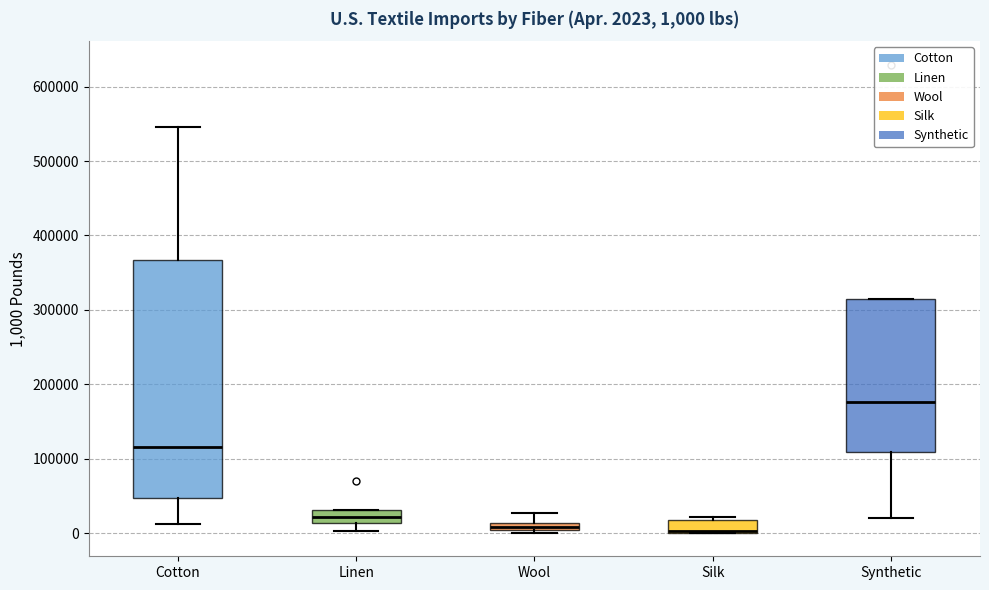

Which box is the tallest, from its lower edge to its upper edge?

Cotton